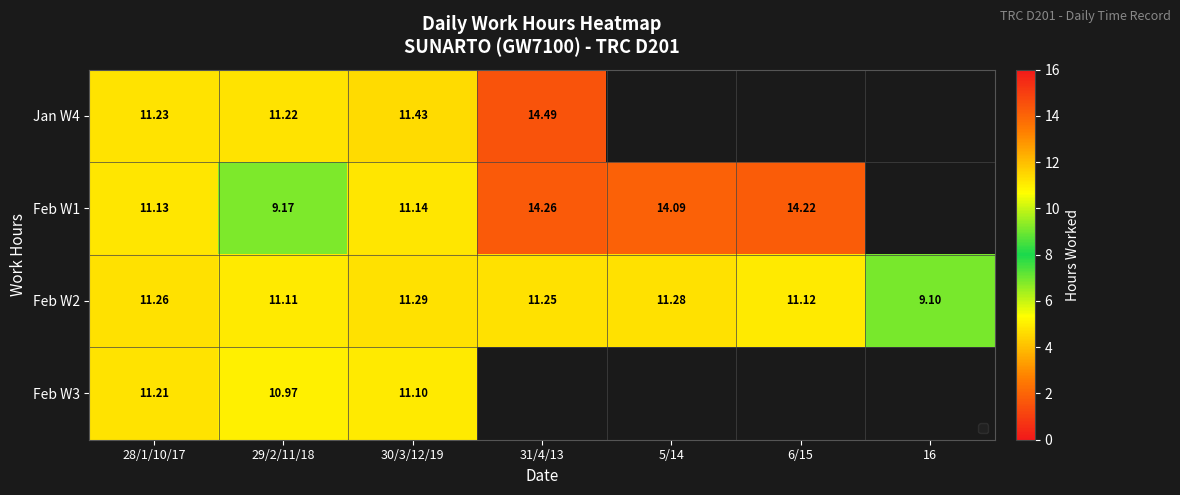

At which category does the chart reach its peak across all series?

31/4/13